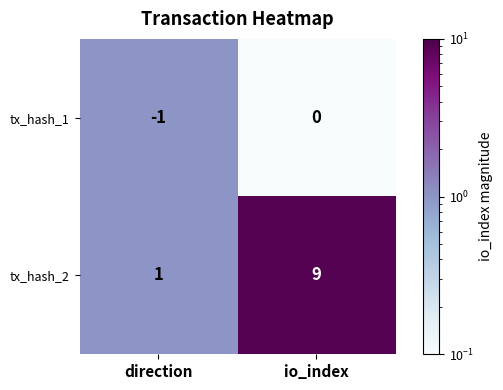

Between direction and io_index, which series saw the biggest shift?

tx_hash_2